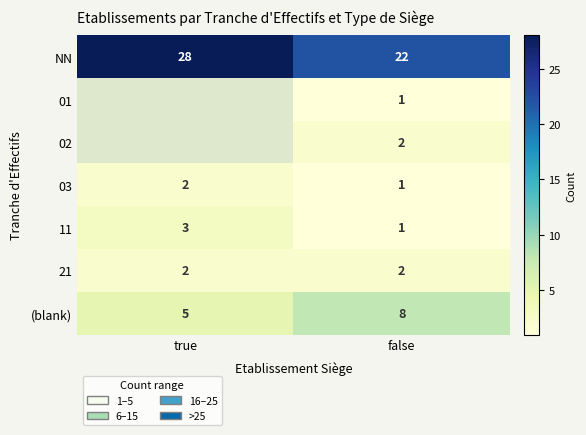

Where is (blank) nearest to the value 6?

true